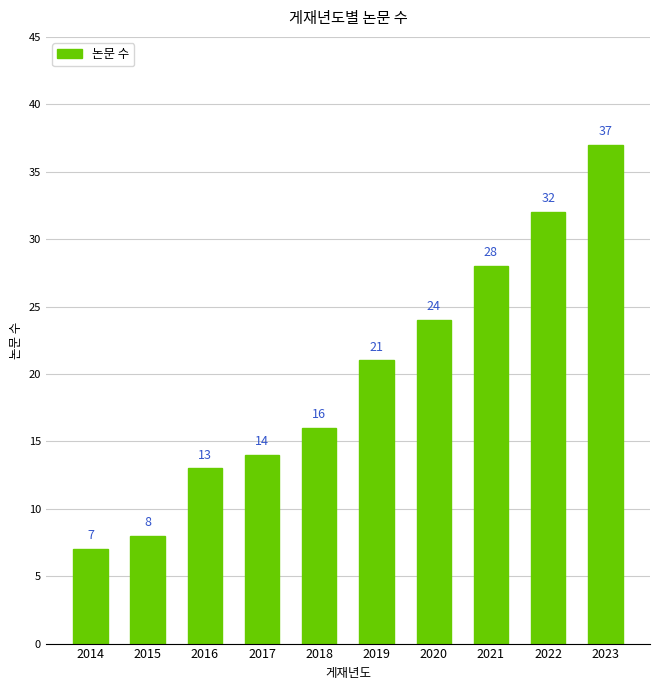

Is it true that the value at 2015 is 2?

False